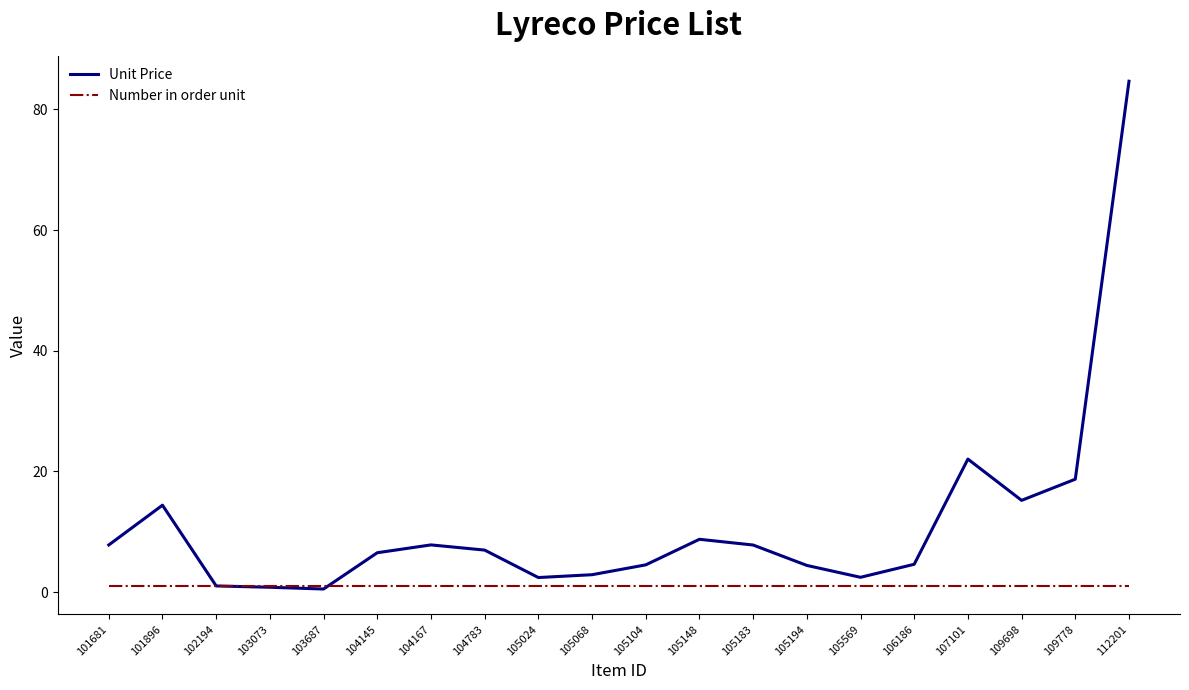

Which series has the largest total across all categories?

Unit Price